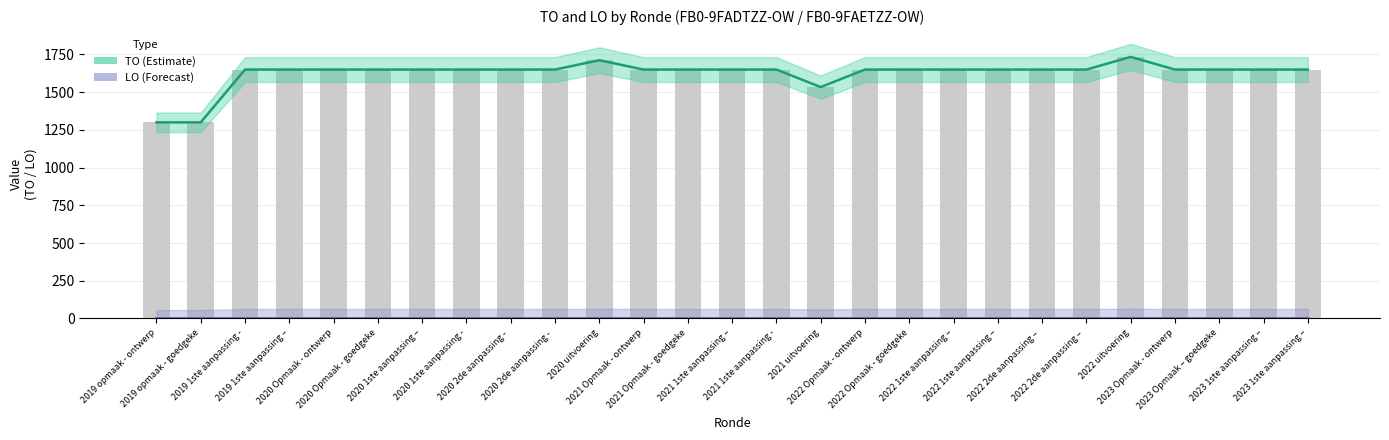

Rank the categories by TO value from highest to lowest.

2022 uitvoering, 2020 uitvoering, 2019 1ste aanpassing -, 2019 1ste aanpassing –, 2020 Opmaak - ontwerp, 2020 Opmaak - goedgeke, 2020 1ste aanpassing –, 2020 1ste aanpassing -, 2020 2de aanpassing - , 2020 2de aanpassing - , 2021 Opmaak - ontwerp, 2021 Opmaak - goedgeke, 2021 1ste aanpassing –, 2021 1ste aanpassing -, 2022 Opmaak - ontwerp, 2022 Opmaak - goedgeke, 2022 1ste aanpassing –, 2022 1ste aanpassing –, 2022 2de aanpassing – , 2022 2de aanpassing – , 2023 Opmaak - ontwerp, 2023 Opmaak – goedgeke, 2023 1ste aanpassing –, 2023 1ste aanpassing –, 2021 uitvoering, 2019 opmaak - ontwerp, 2019 opmaak - goedgeke